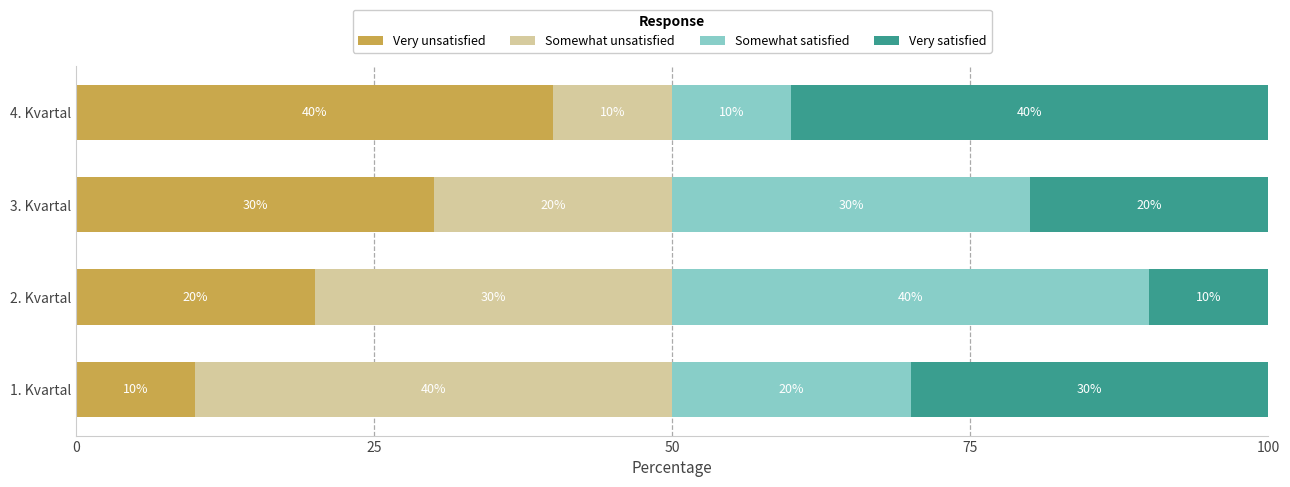

What is the highest value of the Very unsatisfied series?

40